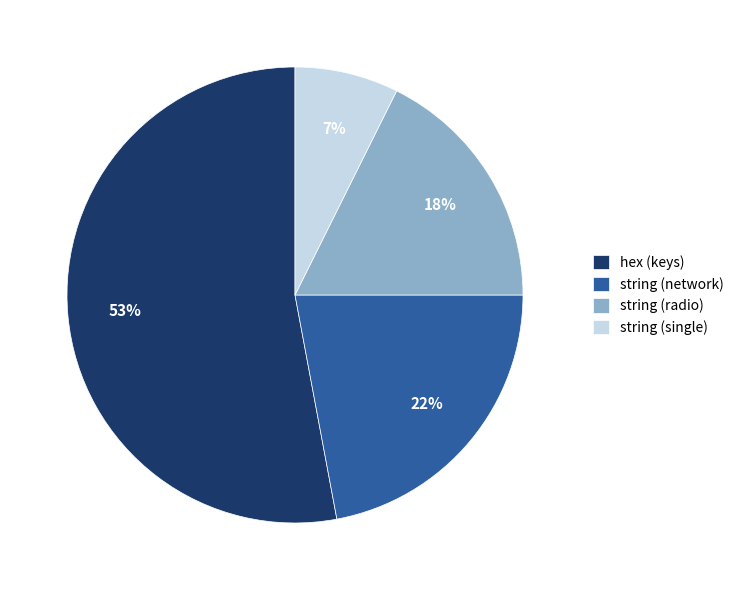

How many slices are in this pie chart?

4